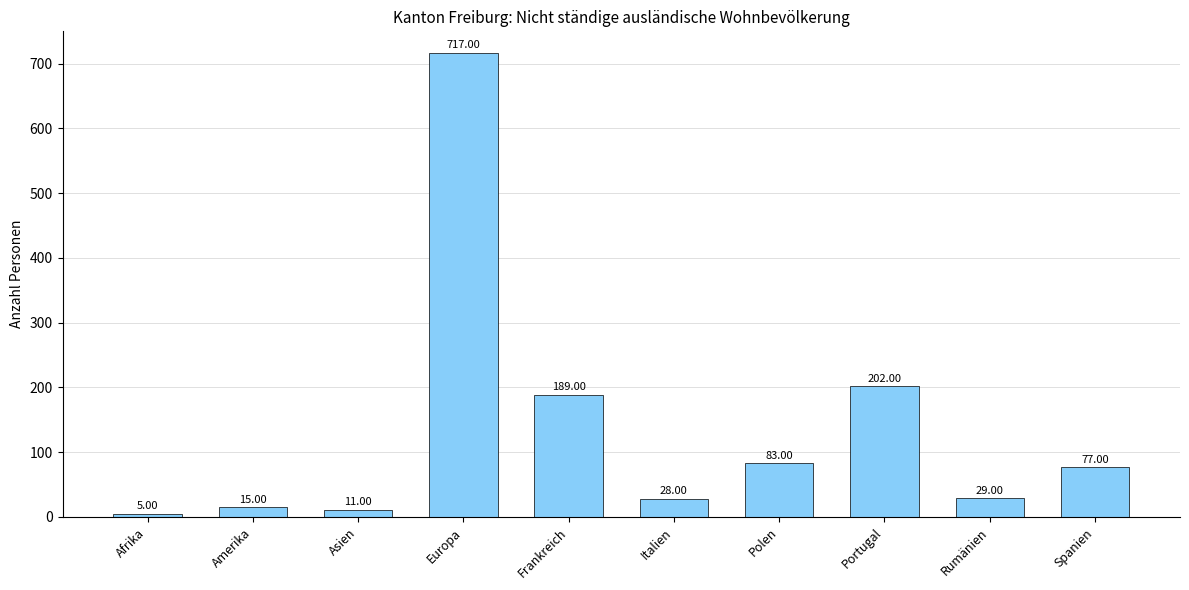

Is it true that the value at Asien is 11?

True